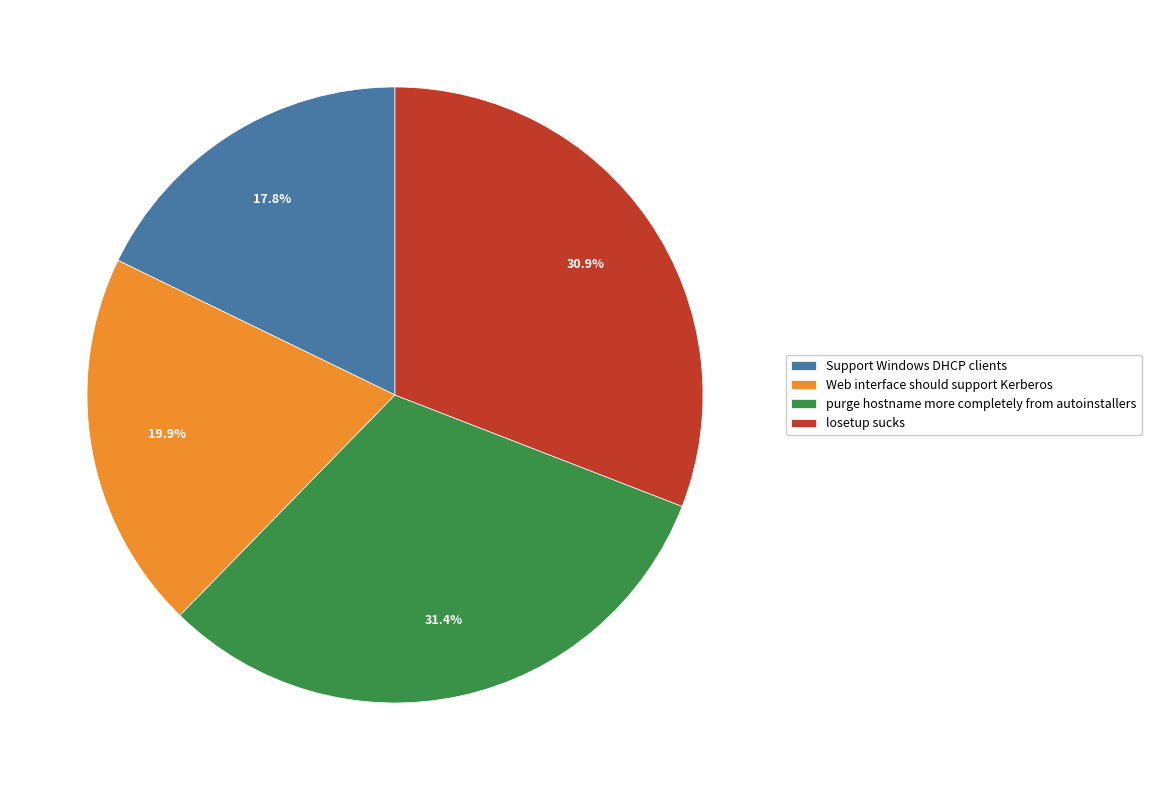

How many segments does this pie chart have?

4